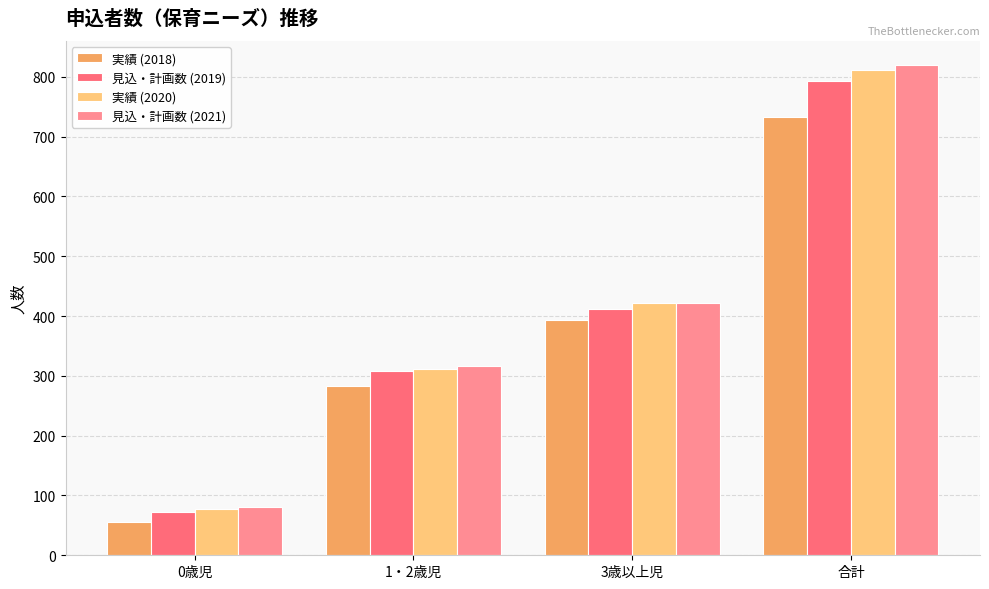

What is the sum of all 実績 (2018) values?

1466